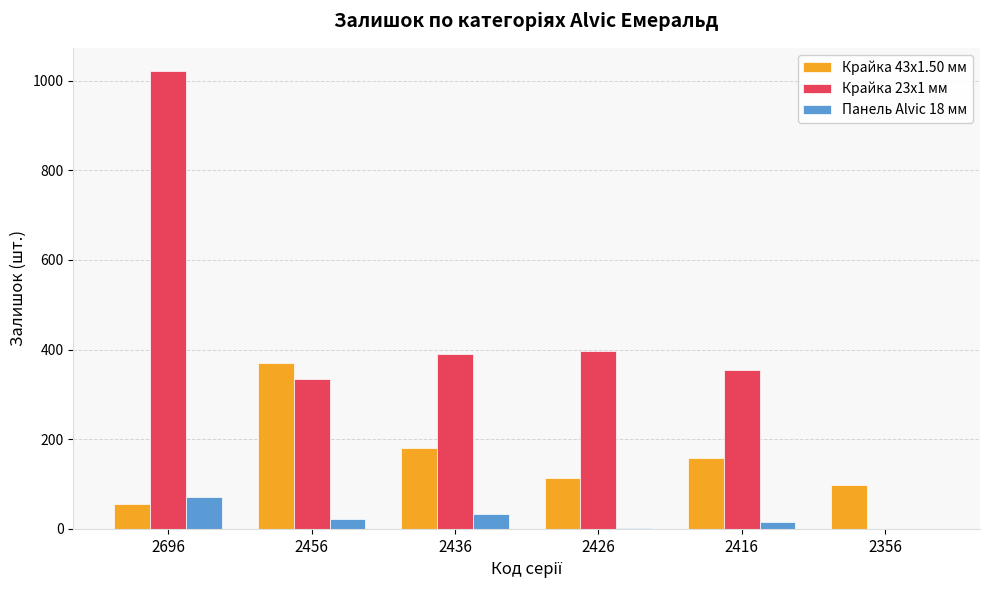

What is the total value across all series at 2356?

98